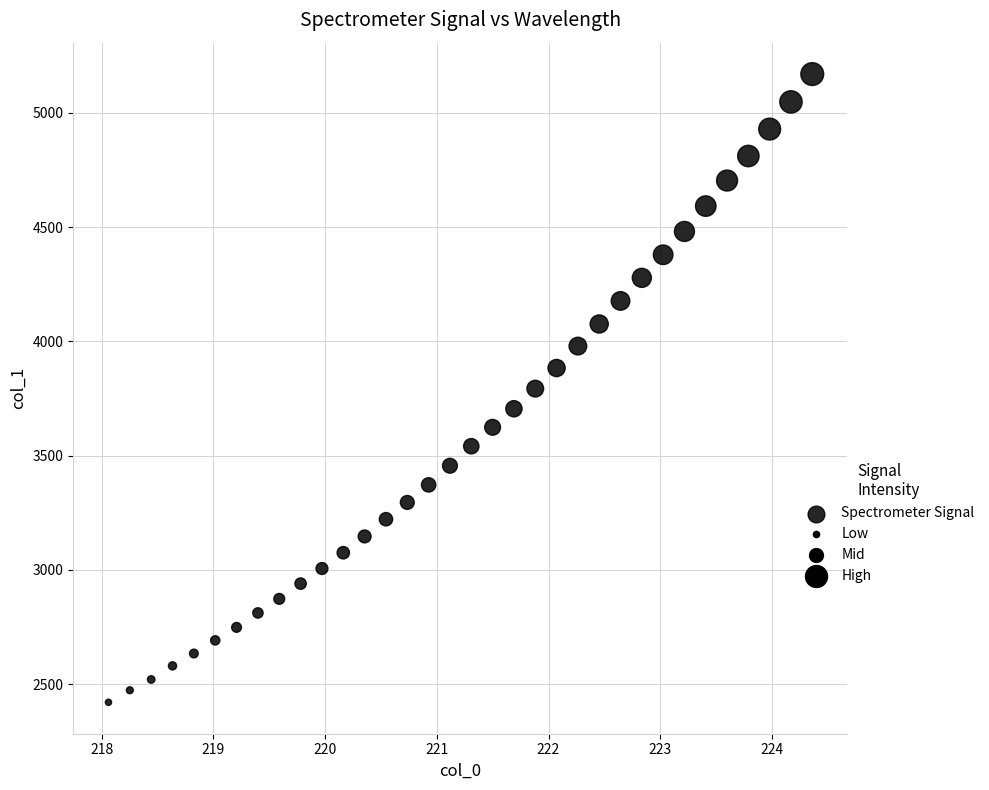

What is the range of X values (max minus min)?

6.3